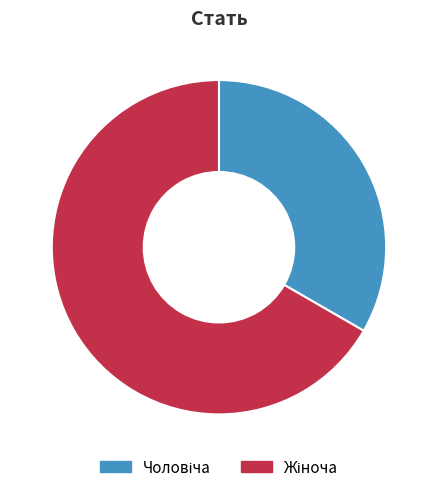

Does any single category account for the majority?

Yes